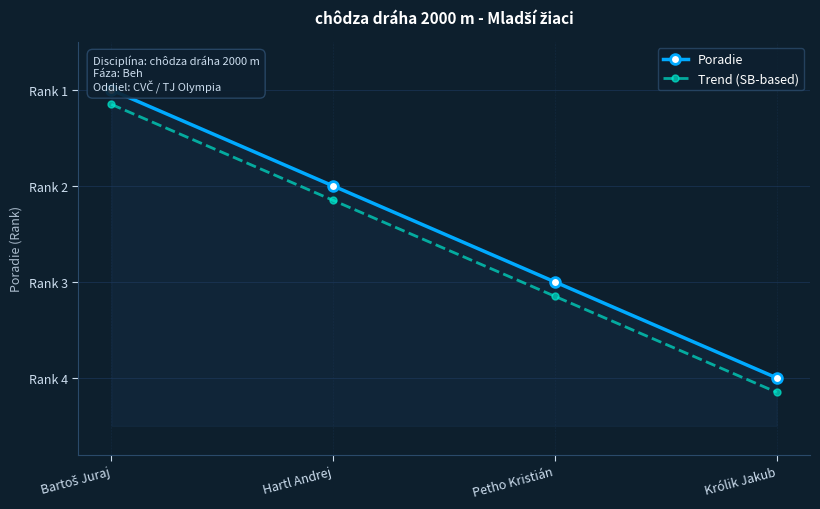

Rank the series by their maximum value, from lowest to highest.

Poradie, Trend (SB-based)